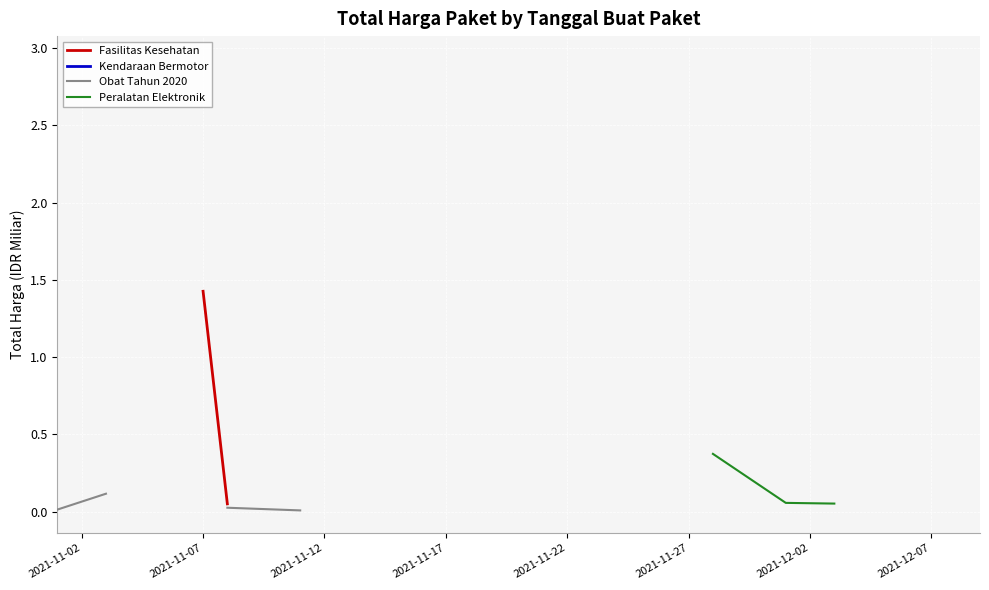

Does the chart display data point markers on the line(s)?

No